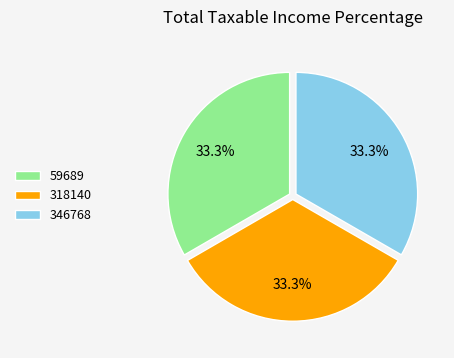

Does any single category account for the majority?

No